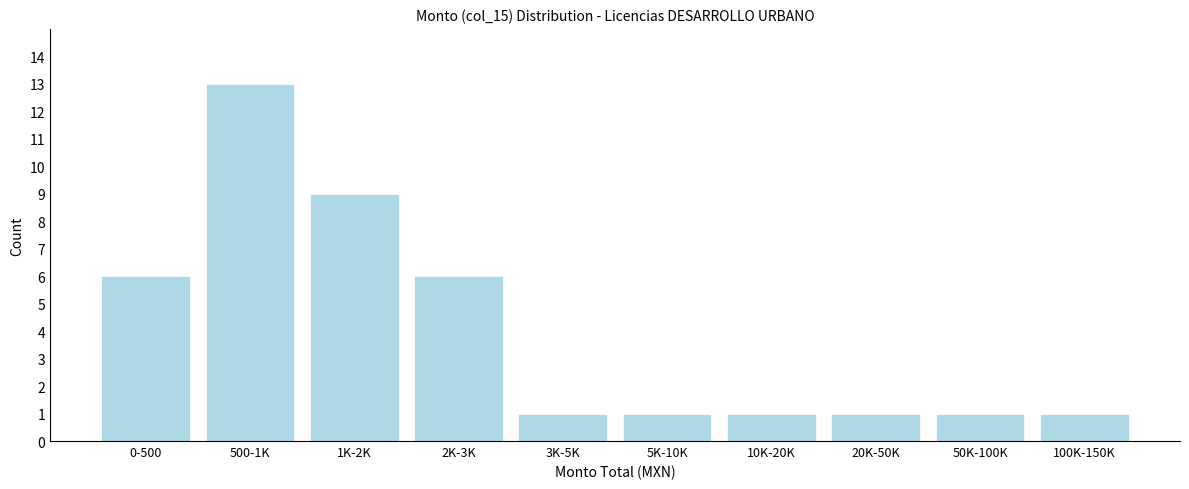

Reading left to right, extract all data points from this chart.

6	13	9	6	1	1	1	1	1	1